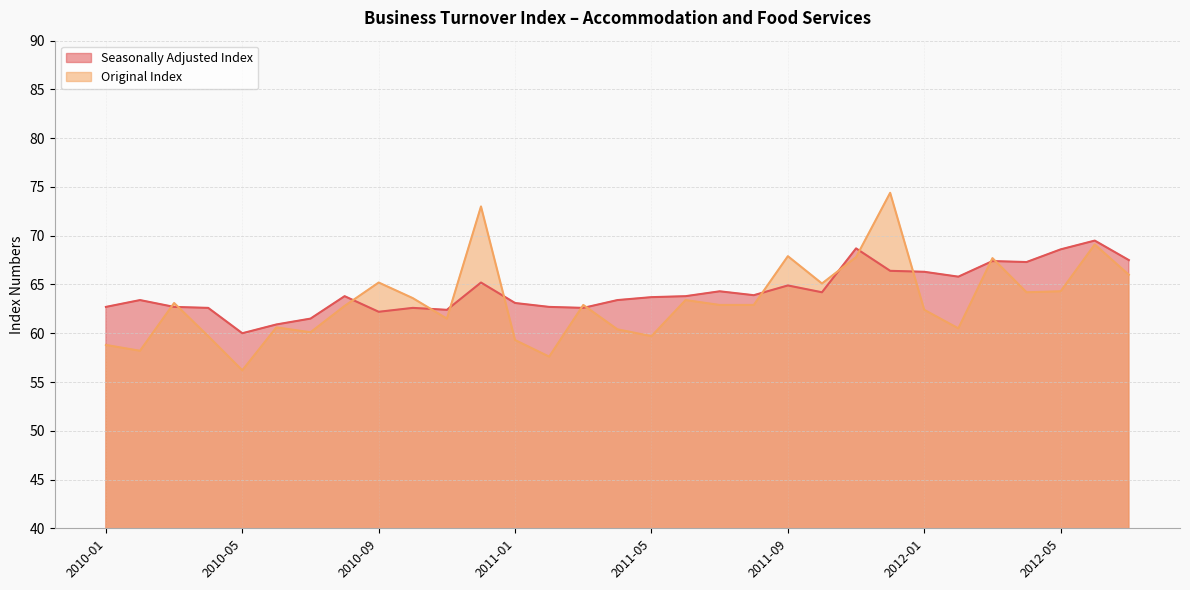

At which category is the sum across all series the highest?

2011-12